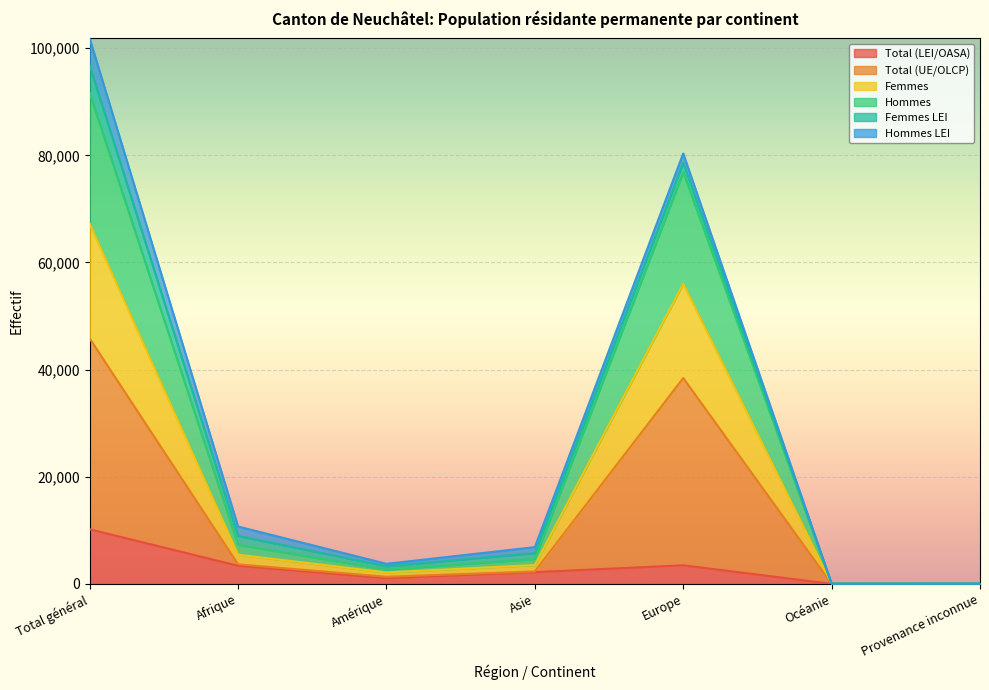

What is the highest value of the Total (LEI/OASA) series?

10200